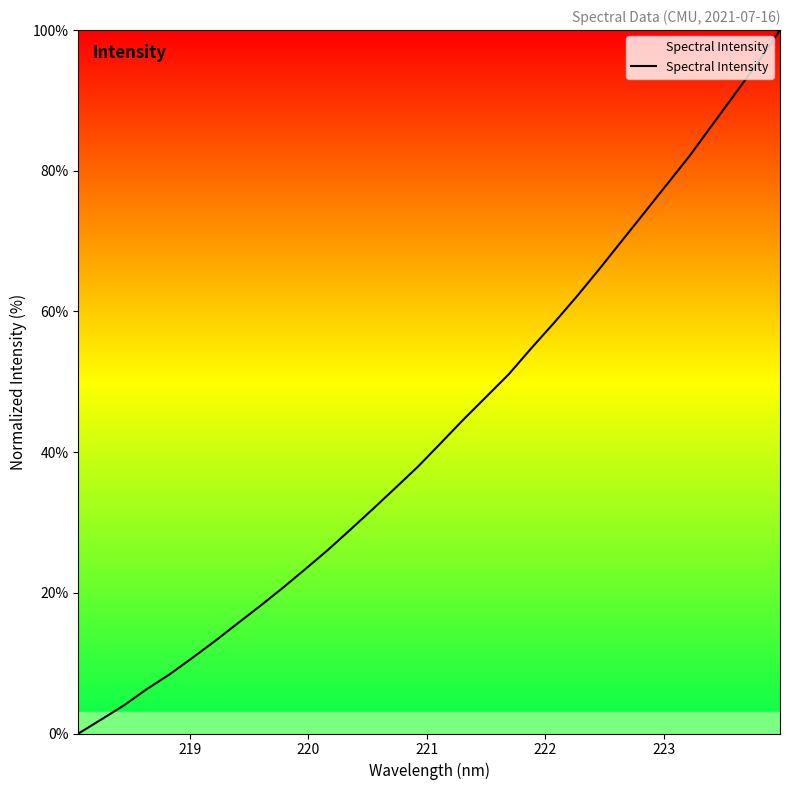

How many values are above zero?

31